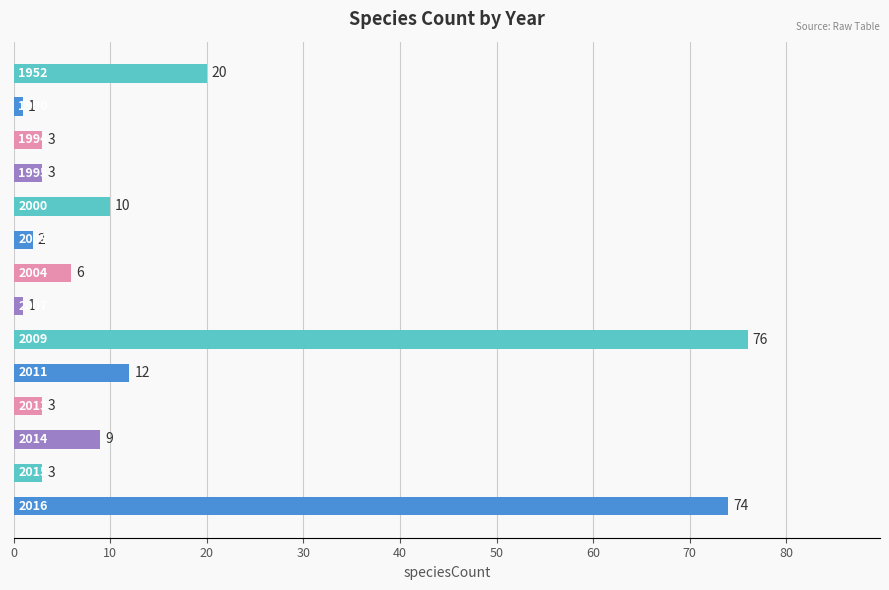

What is the average value?

16